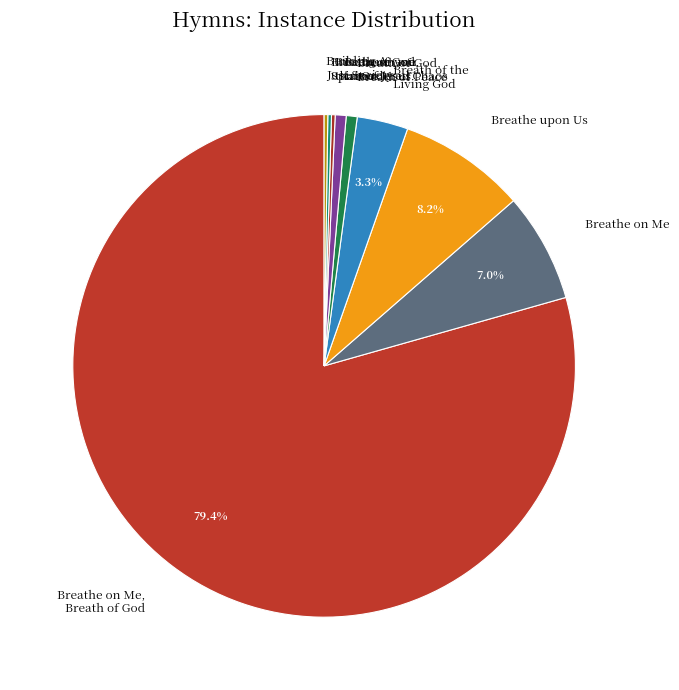

Is it true that Breathe on Me, Breath of God is 79% of the pie?

True